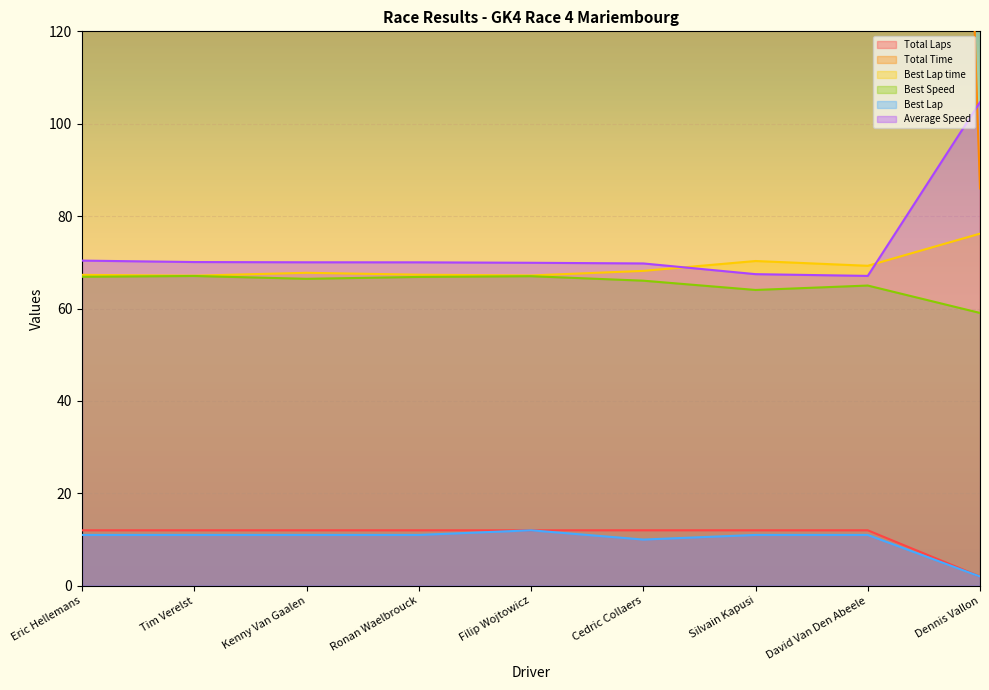

What is the lowest value of the Average Speed series?

67.1